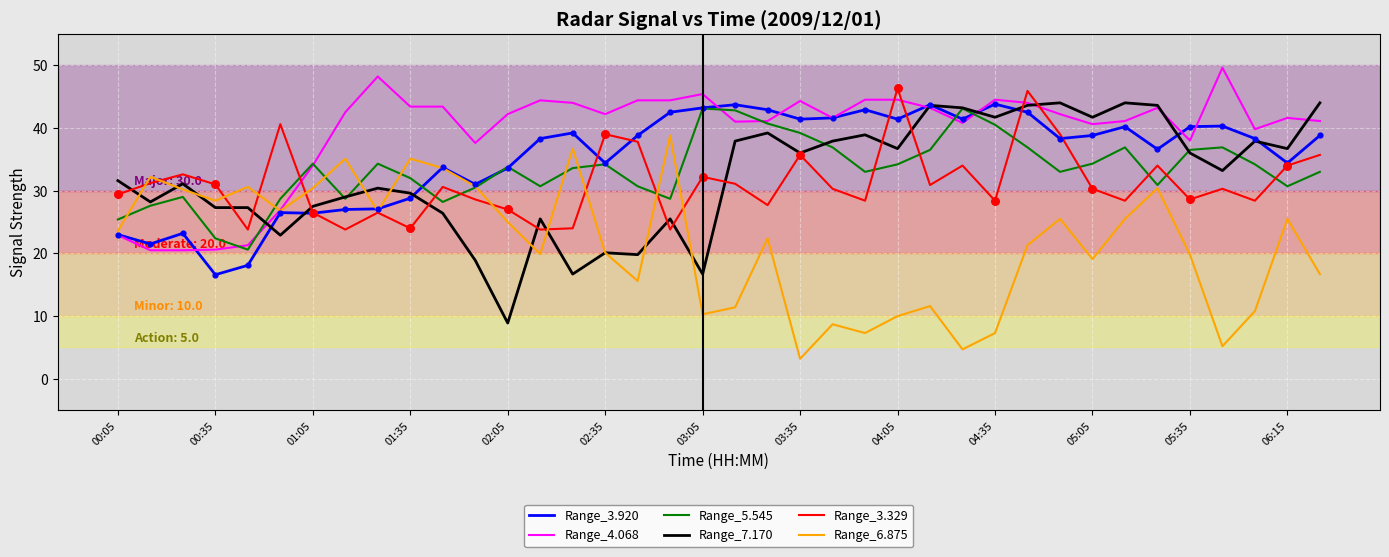

What are all the series names shown in the legend?

Range_3.920, Range_4.068, Range_5.545, Range_7.170, Range_3.329, Range_6.875